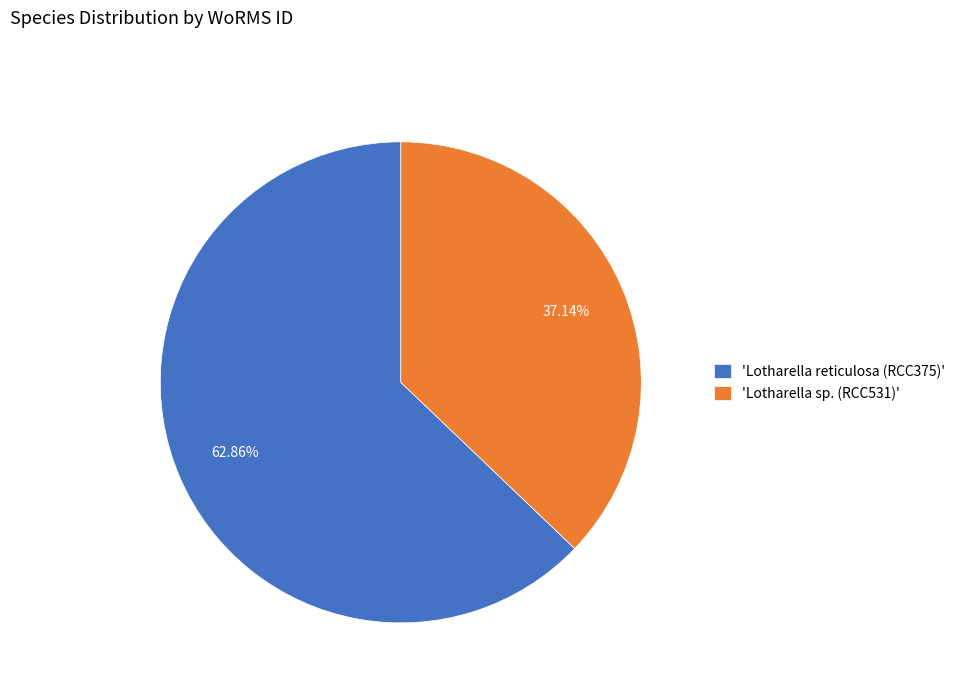

What is the ratio of the value at 'Lotharella reticulosa (RCC375)' to the value at 'Lotharella sp. (RCC531)'?

1.7